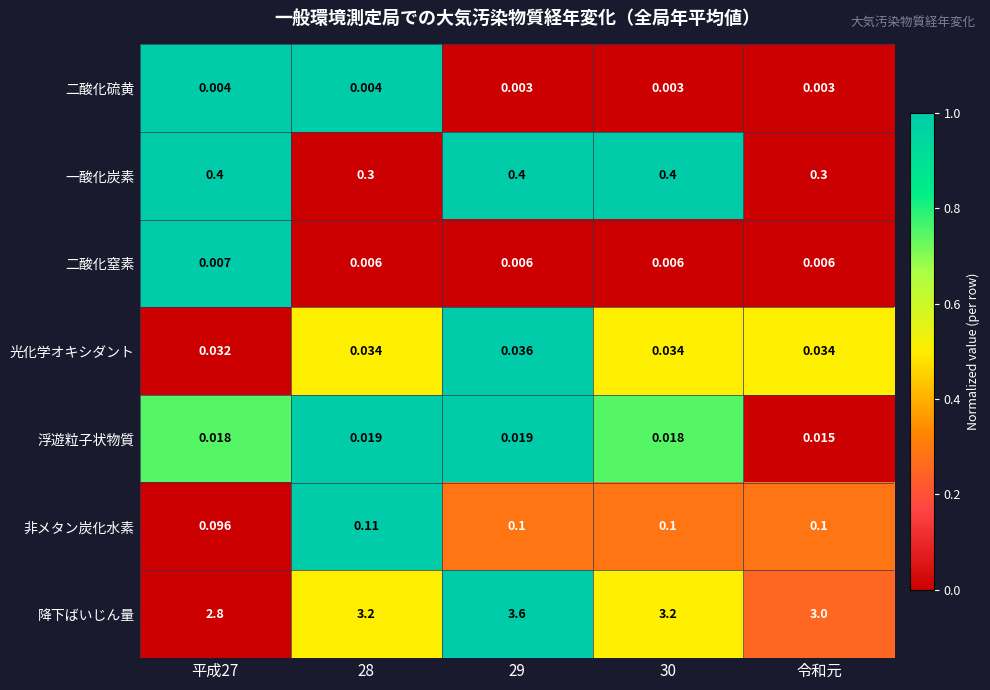

Is the value of 光化学オキシダント at 令和元 greater than the value of 浮遊粒子状物質 at 29?

Yes